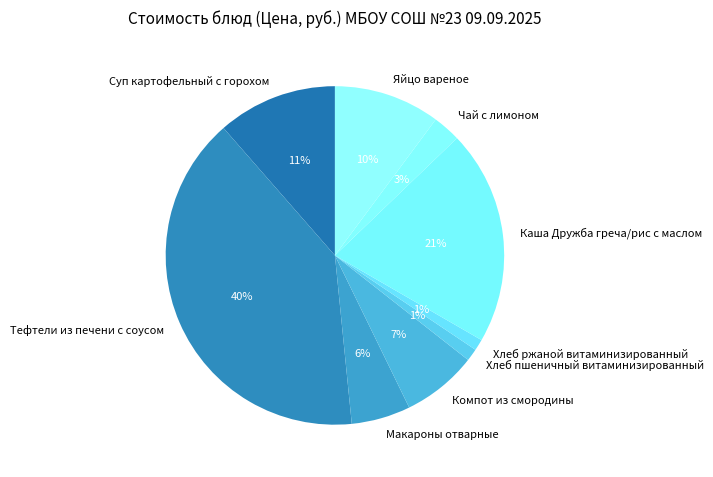

Which has a higher value, Тефтели из печени с соусом or Каша Дружба греча/рис с маслом?

Тефтели из печени с соусом